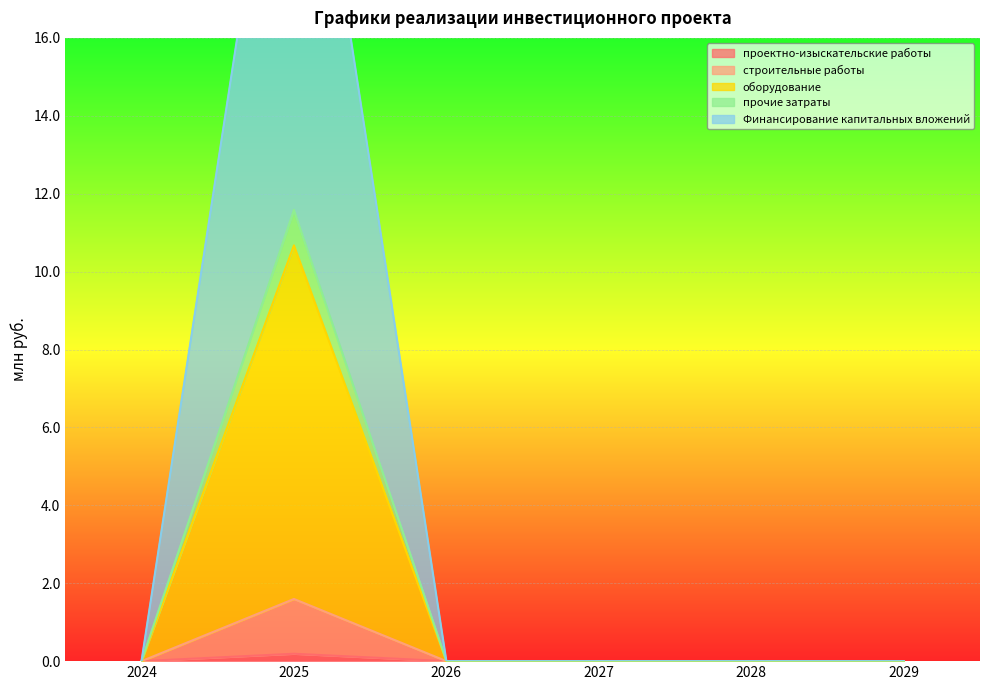

What is the greatest value displayed?

25.5